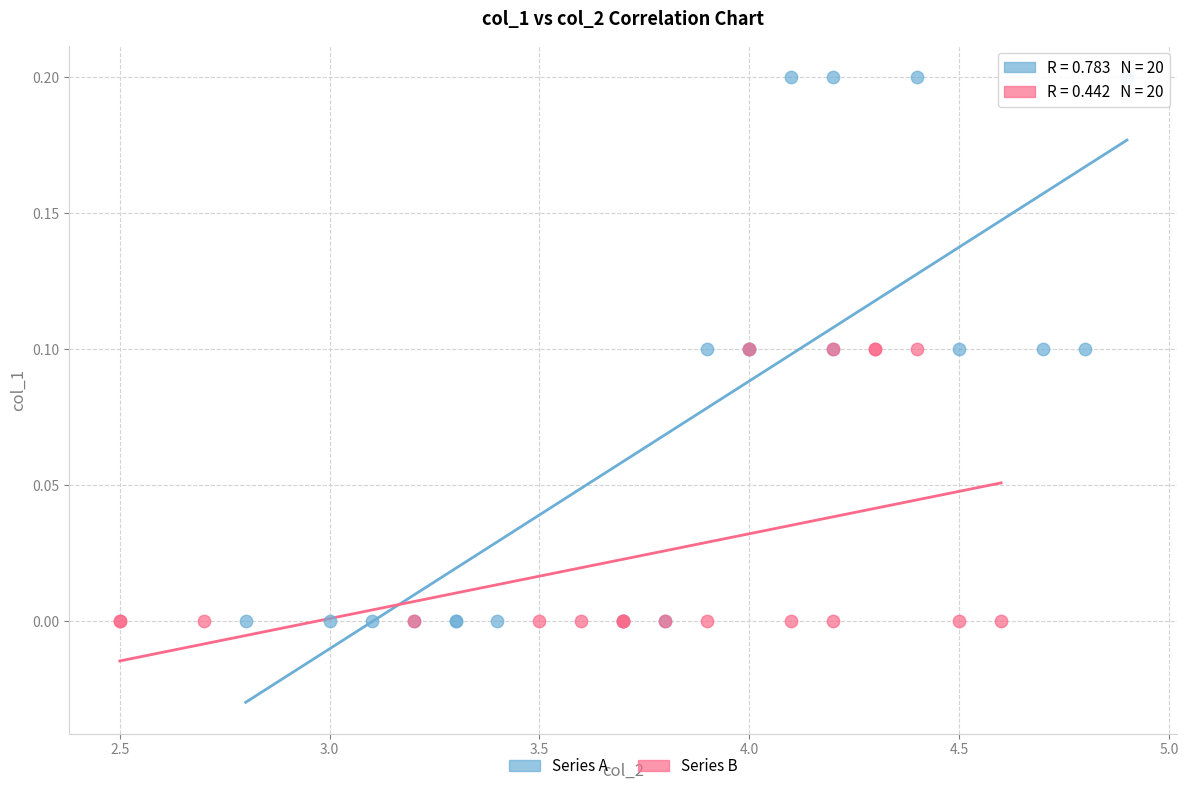

Which series has the largest Y range (max minus min)?

Series A